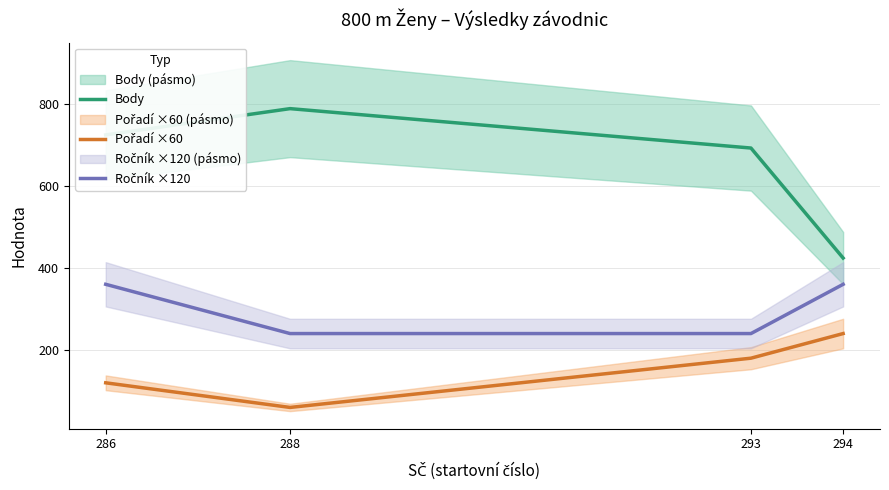

What is the sum of all Ročník ×120 values?

1200